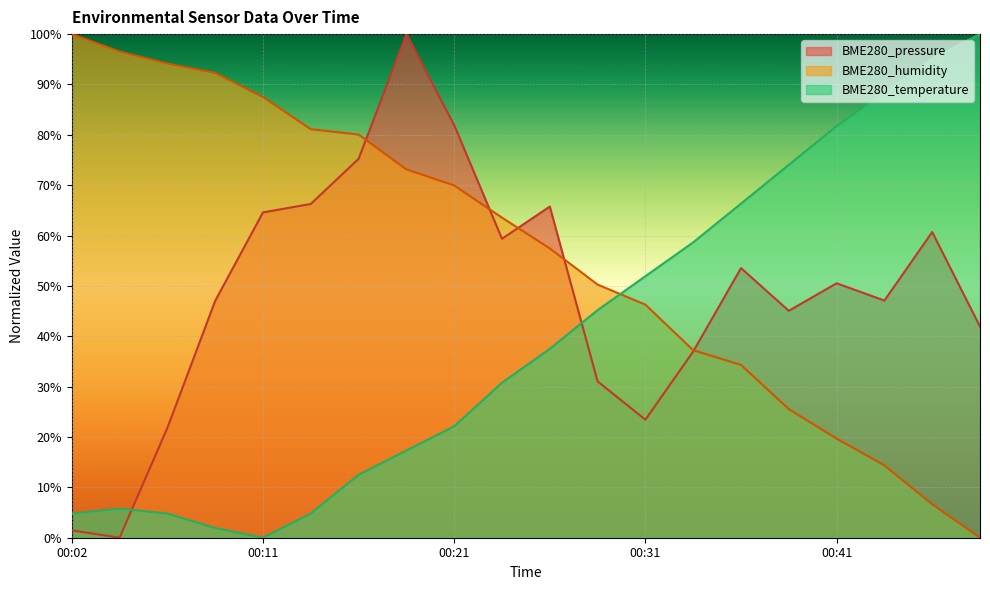

At which category does BME280_pressure reach its first local valley?

00:04